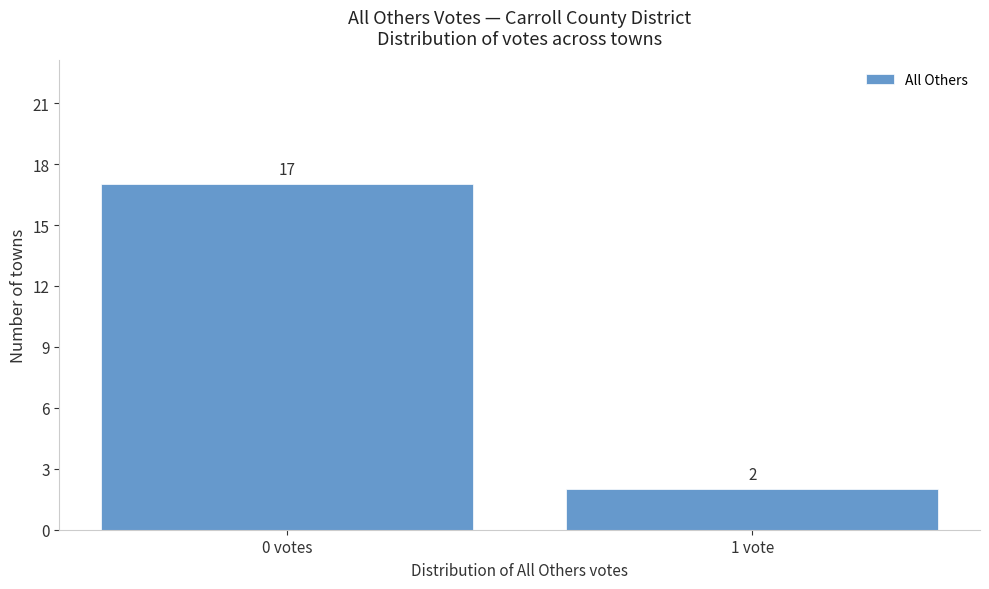

Reading left to right, list all the values displayed in this chart.

0 votes=17	1 vote=2